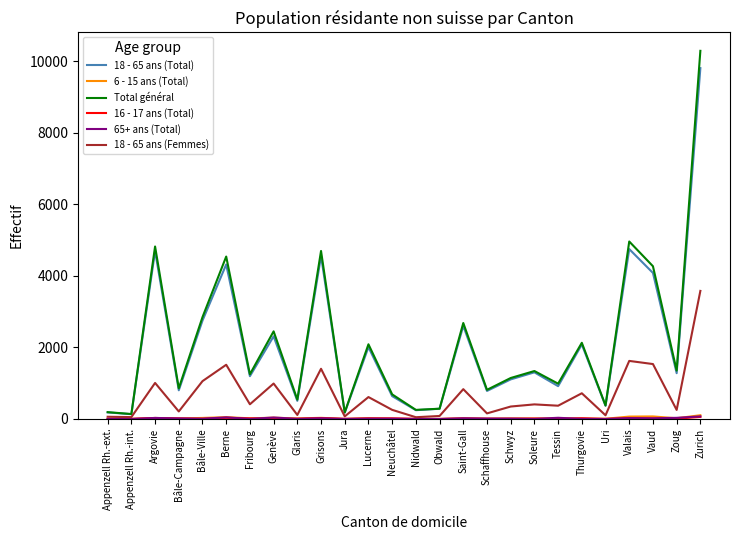

Is it true that Total général equals 1031 at Genève?

False